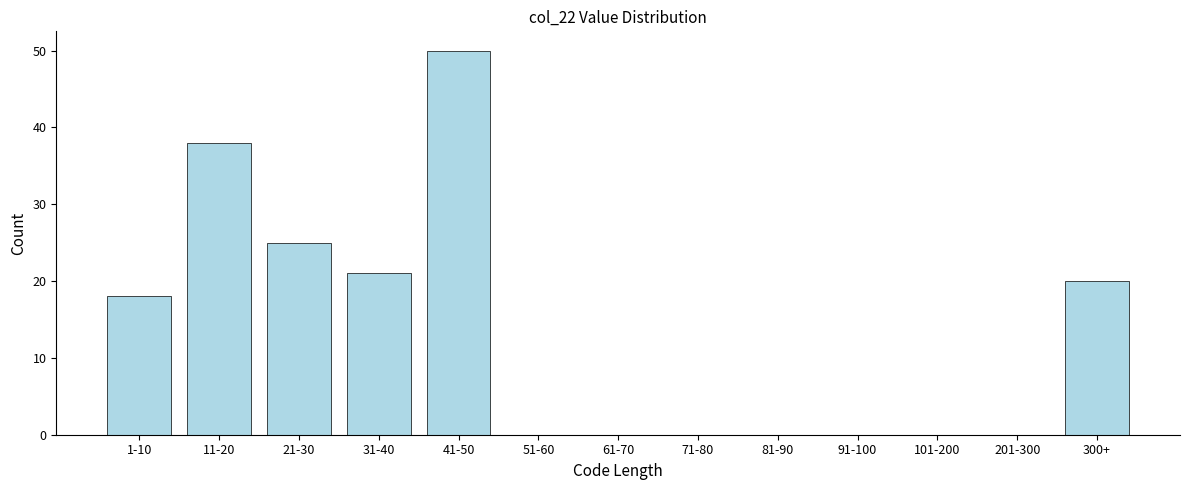

The value at 300+ is 12. True or false?

False